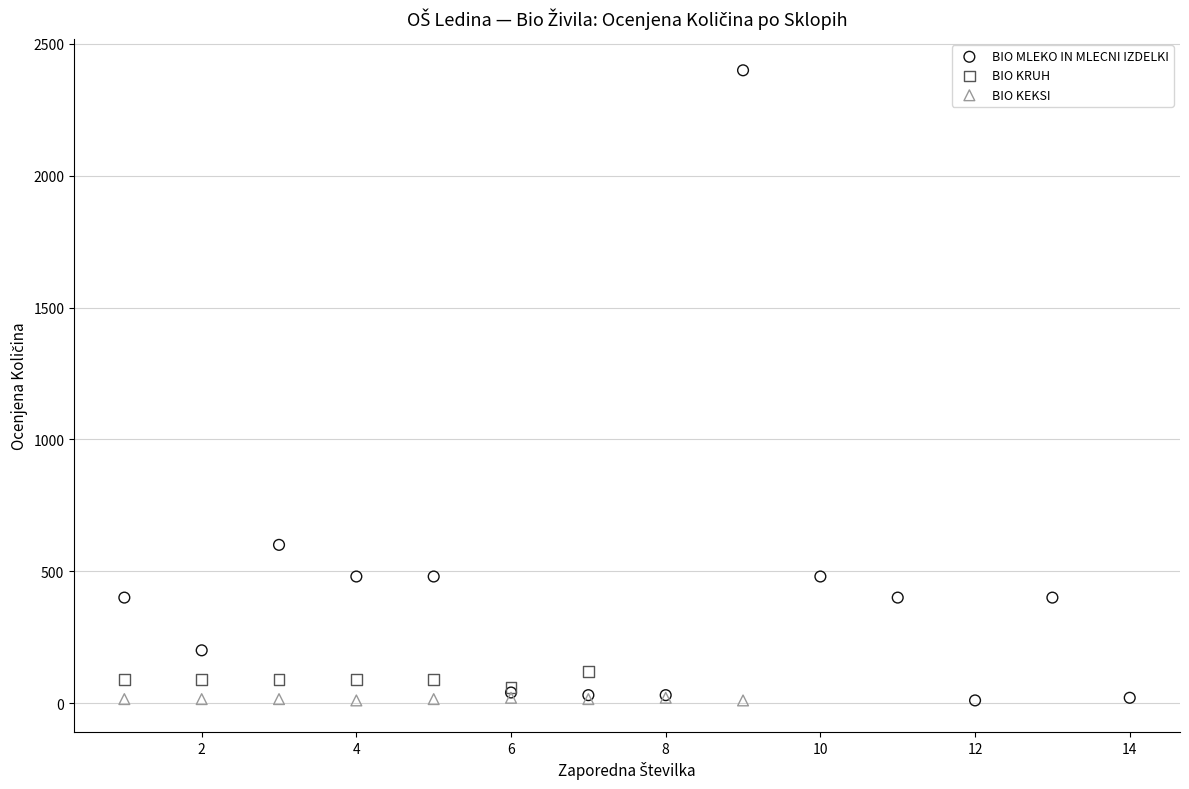

Which series has the largest Y range (max minus min)?

BIO MLEKO IN MLECNI IZDELKI